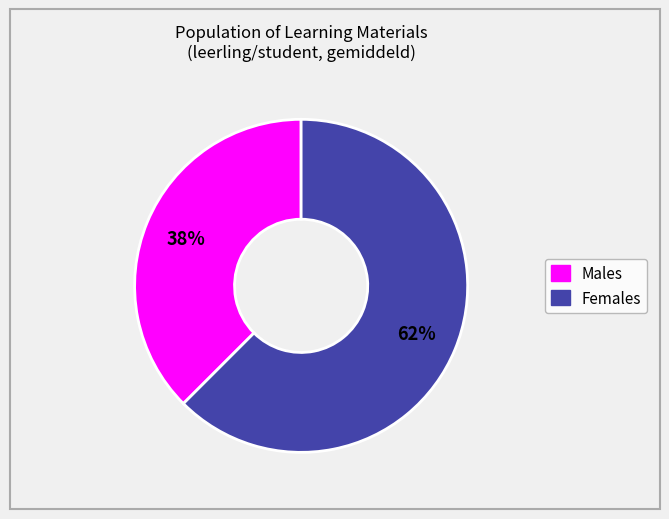

What is the largest slice in the pie chart?

Females